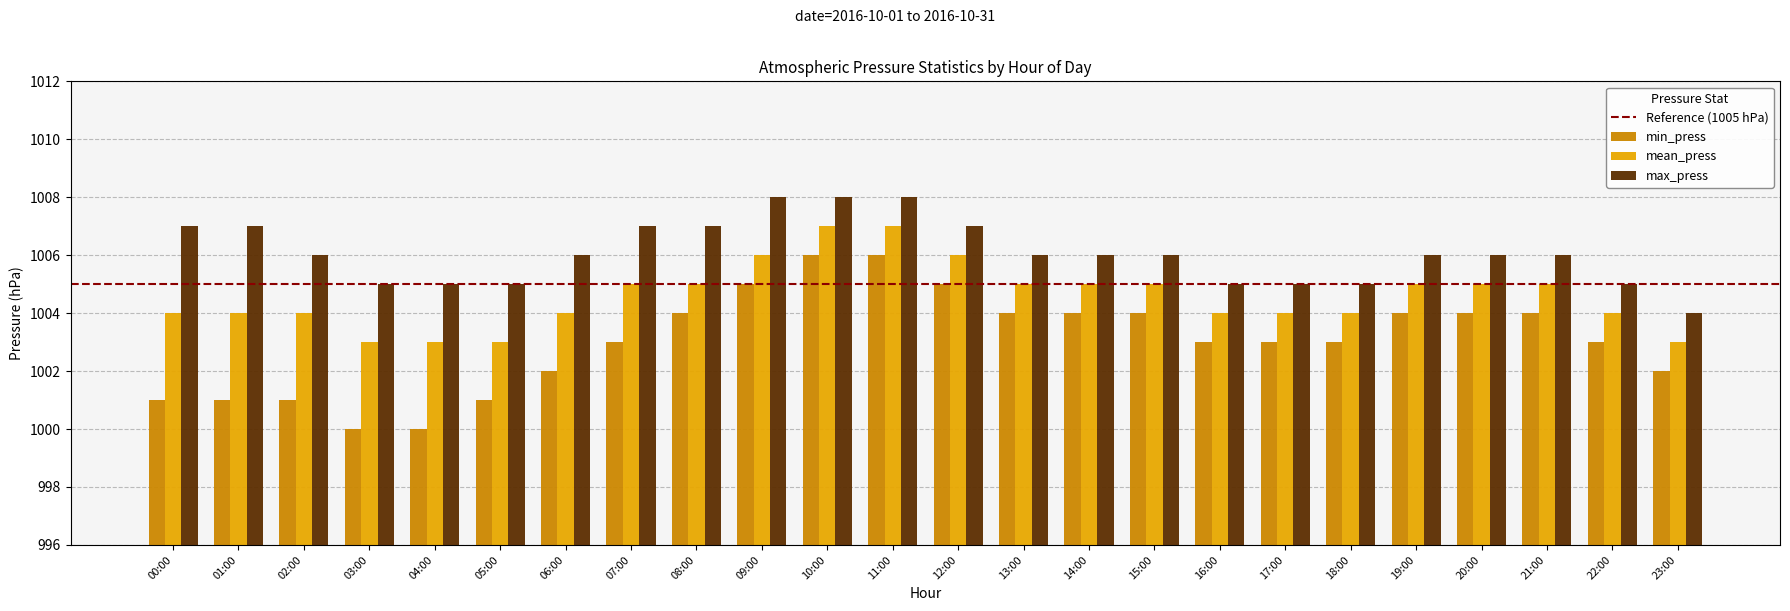

Reading right to left, what are all the values shown in this chart?

min_press: 23:00=1002	22:00=1003	21:00=1004	20:00=1004	19:00=1004	18:00=1003	17:00=1003	16:00=1003	15:00=1004	14:00=1004	13:00=1004	12:00=1005	11:00=1006	10:00=1006	09:00=1005	08:00=1004	07:00=1003	06:00=1002	05:00=1001	04:00=1000	03:00=1000	02:00=1001	01:00=1001	00:00=1001
mean_press: 23:00=1003	22:00=1004	21:00=1005	20:00=1005	19:00=1005	18:00=1004	17:00=1004	16:00=1004	15:00=1005	14:00=1005	13:00=1005	12:00=1006	11:00=1007	10:00=1007	09:00=1006	08:00=1005	07:00=1005	06:00=1004	05:00=1003	04:00=1003	03:00=1003	02:00=1004	01:00=1004	00:00=1004
max_press: 23:00=1004	22:00=1005	21:00=1006	20:00=1006	19:00=1006	18:00=1005	17:00=1005	16:00=1005	15:00=1006	14:00=1006	13:00=1006	12:00=1007	11:00=1008	10:00=1008	09:00=1008	08:00=1007	07:00=1007	06:00=1006	05:00=1005	04:00=1005	03:00=1005	02:00=1006	01:00=1007	00:00=1007